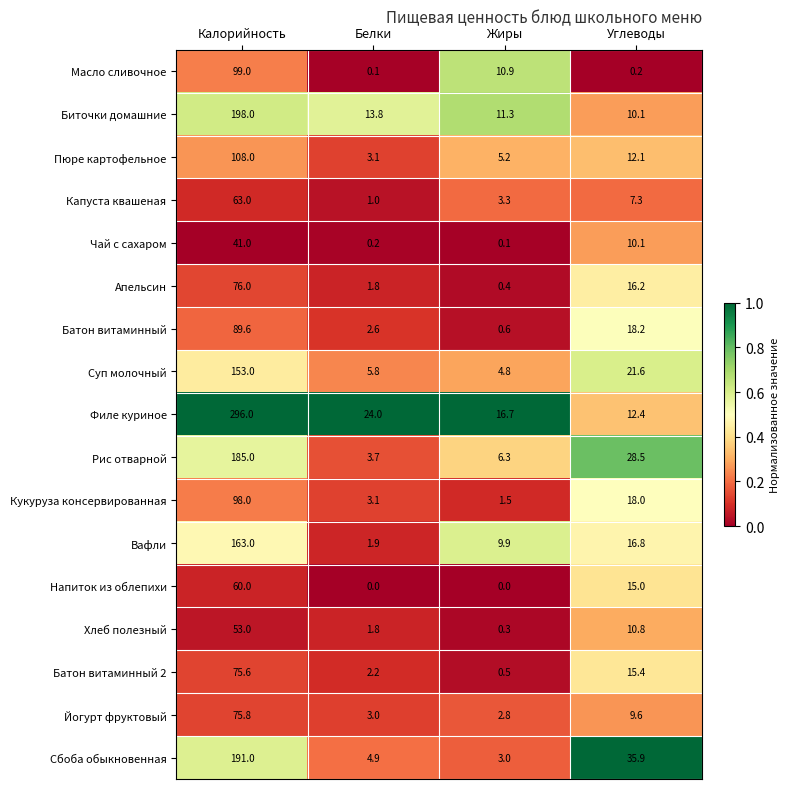

True or false: Суп молочный has a value of 9.2 at Углеводы.

False